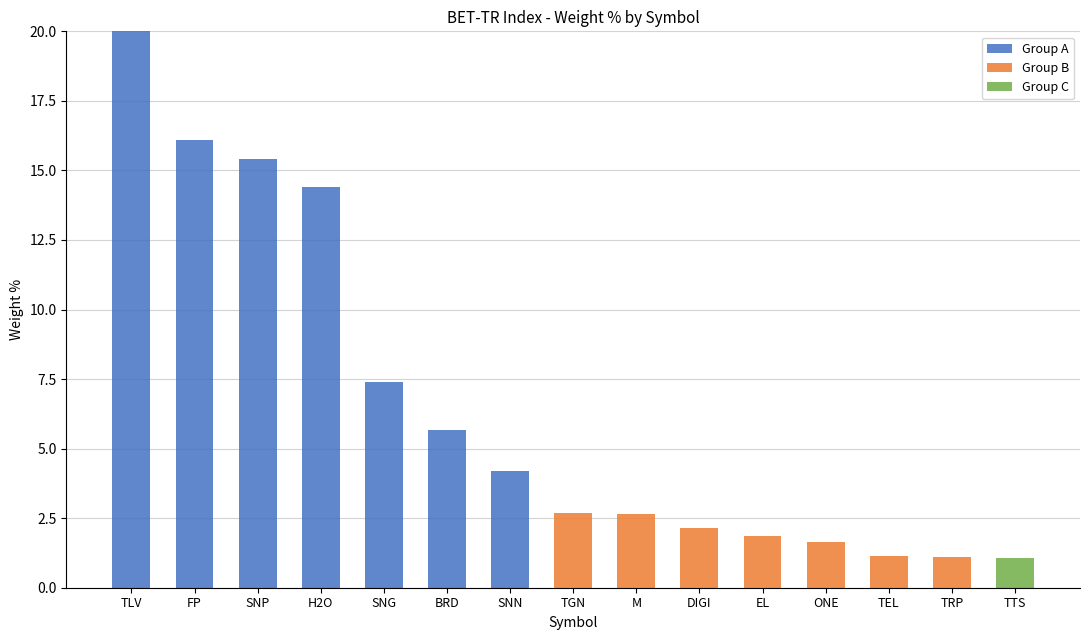

Is it true that Group A equals 0.0 at ONE?

True